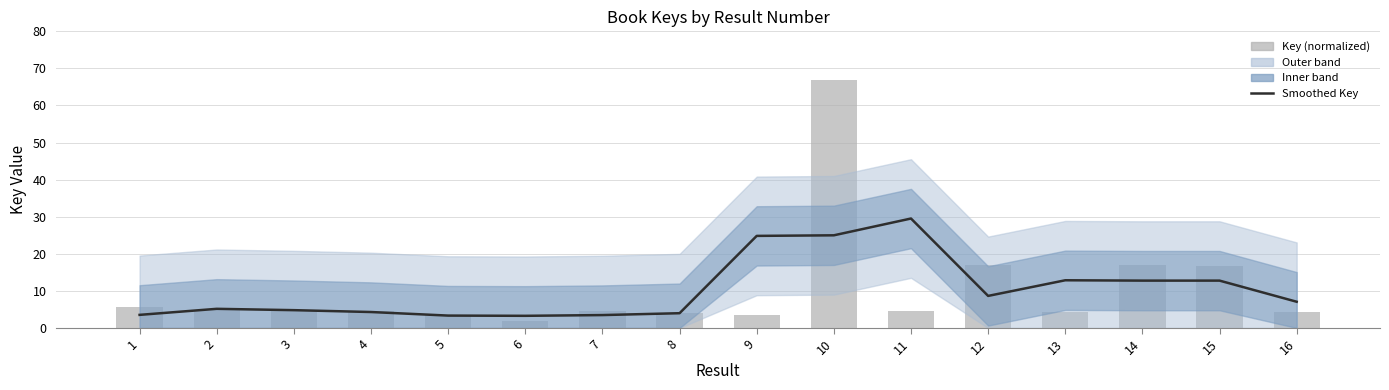

Which series has the largest range (max minus min)?

Key (normalized)